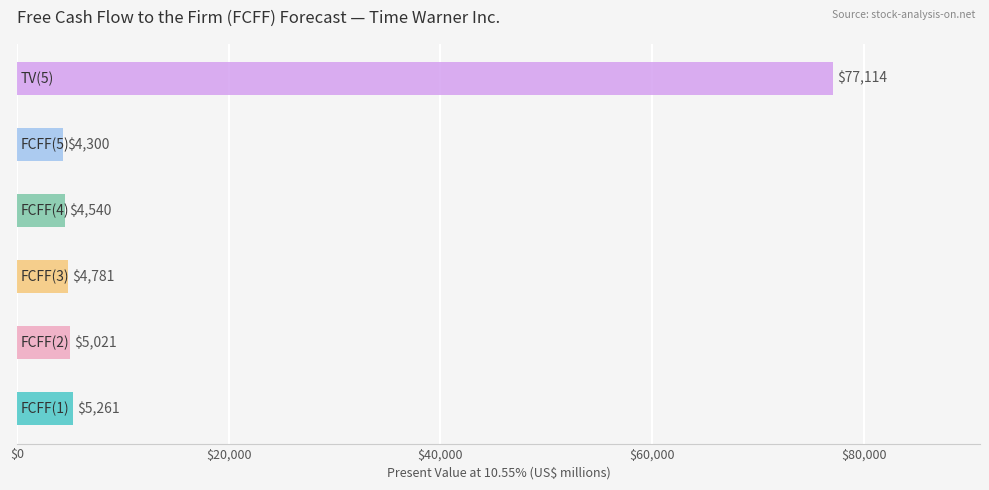

Reading left to right, extract all data points from this chart.

5261	5021	4781	4540	4300	77114